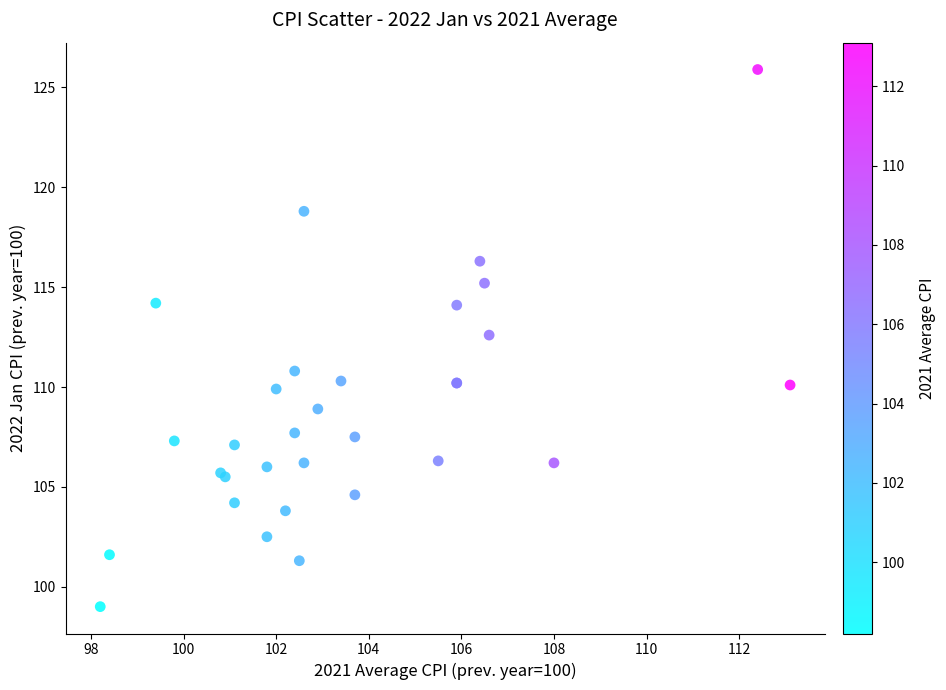

What Y value in the scatter plot is closest to 112?

112.6